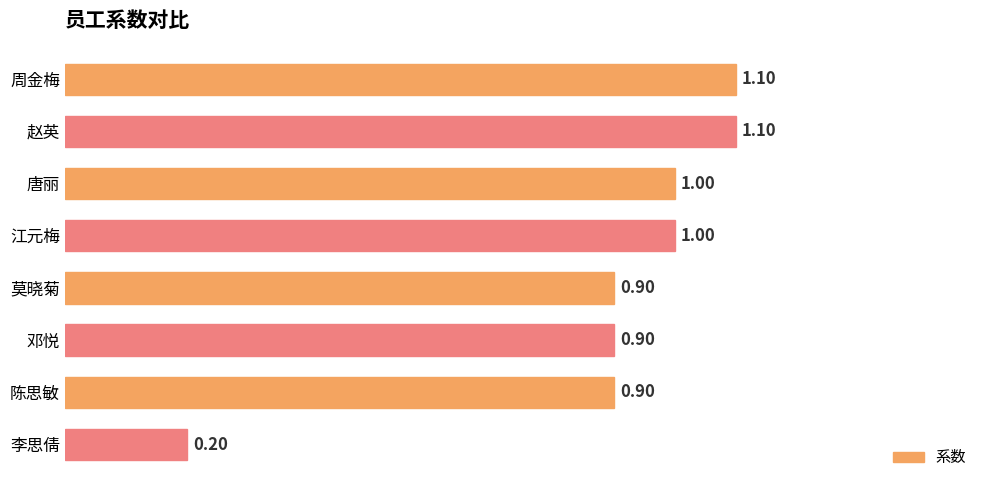

Which category has the lowest value across all series?

李思倩